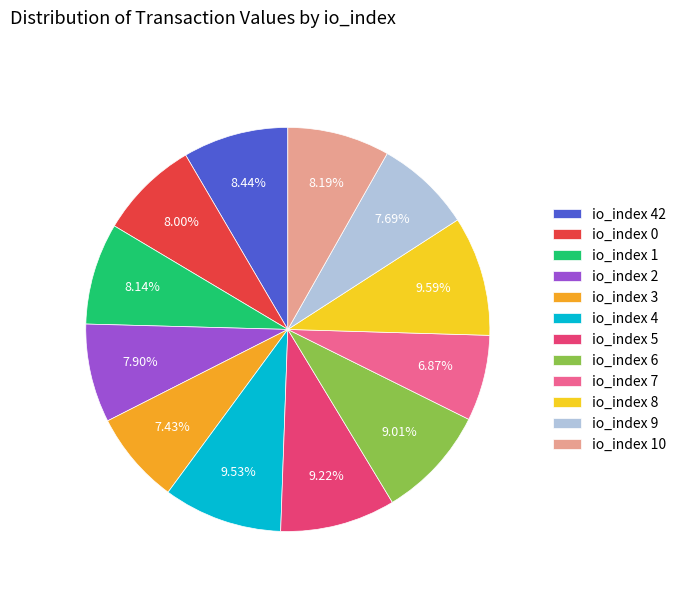

Count the number of slices in the pie.

12